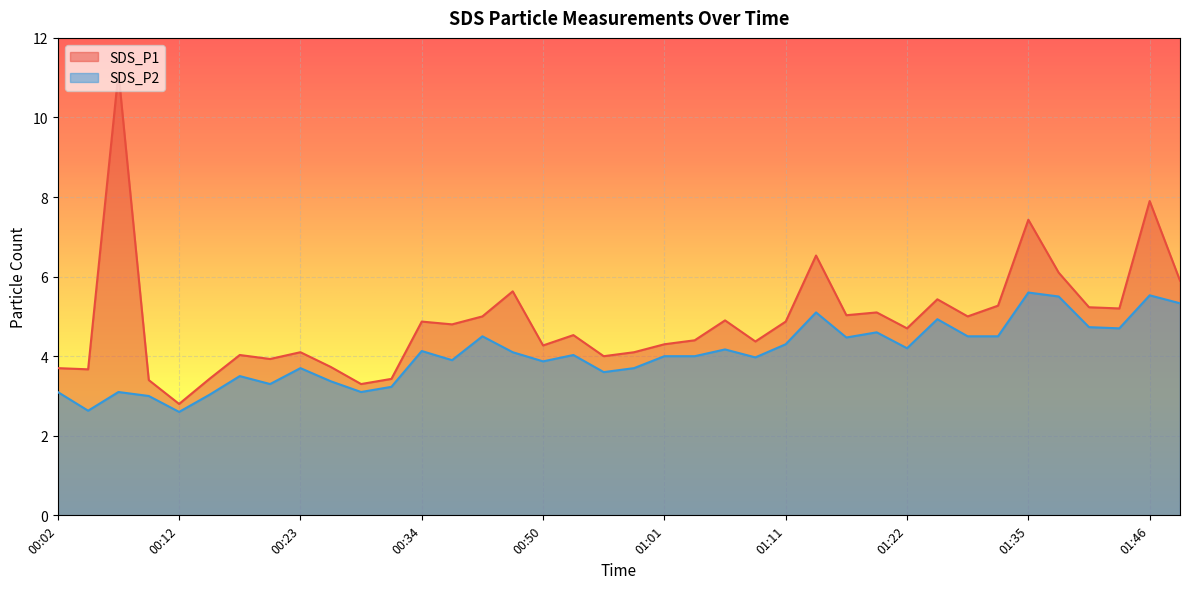

What position from the right is 01:11?

14